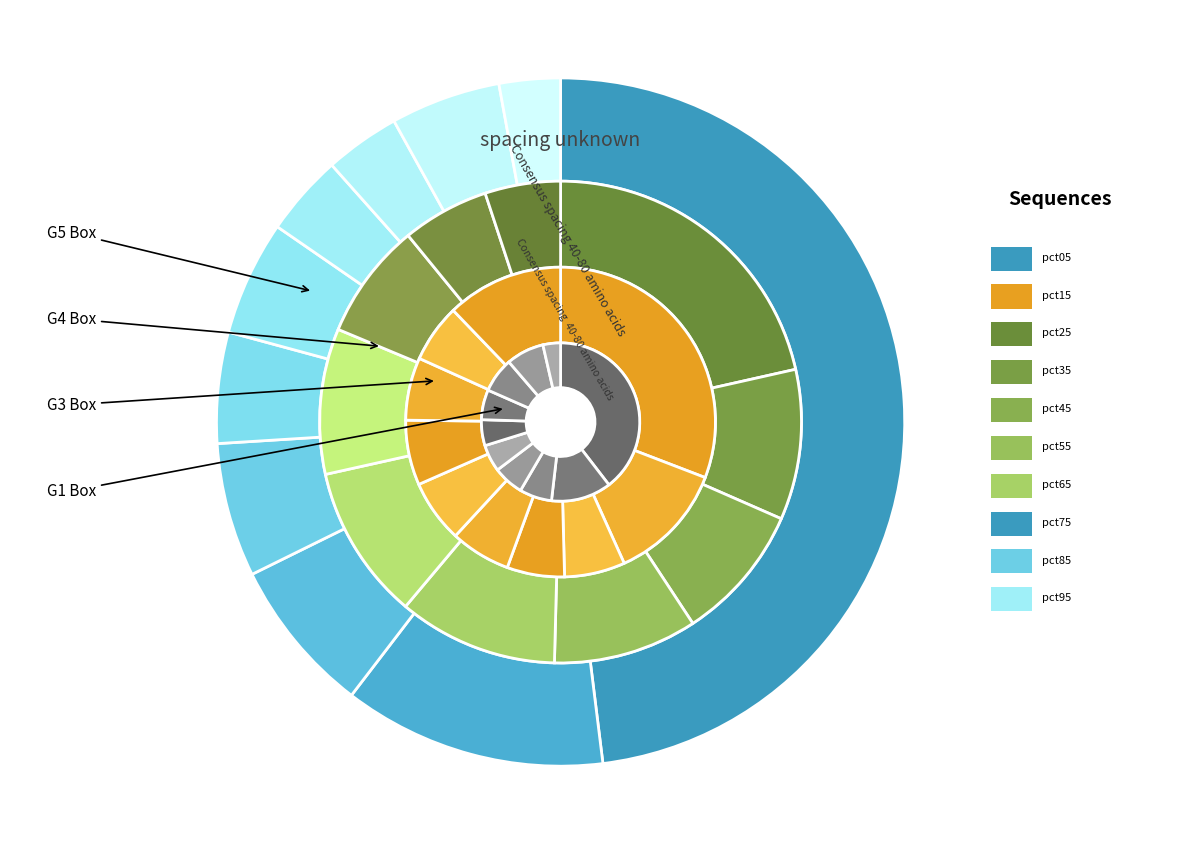

To the nearest percent, what is the difference between the largest and smallest slice percentages?

45%